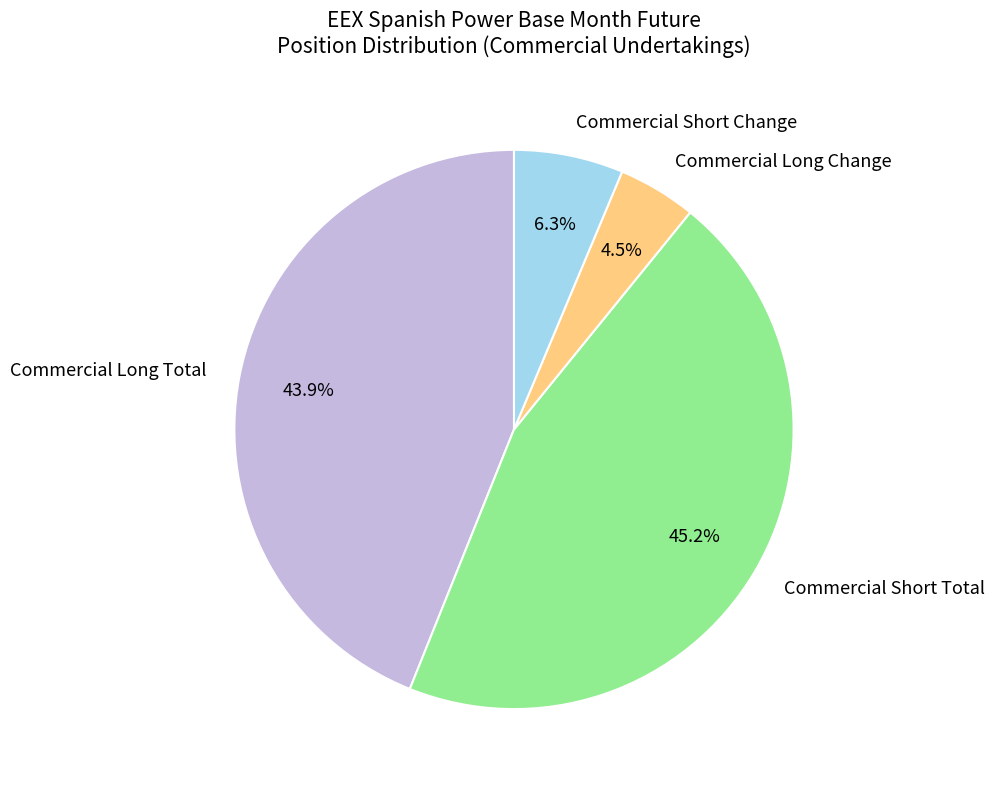

What percentage is the Commercial Short Change slice, to the nearest percent?

6%